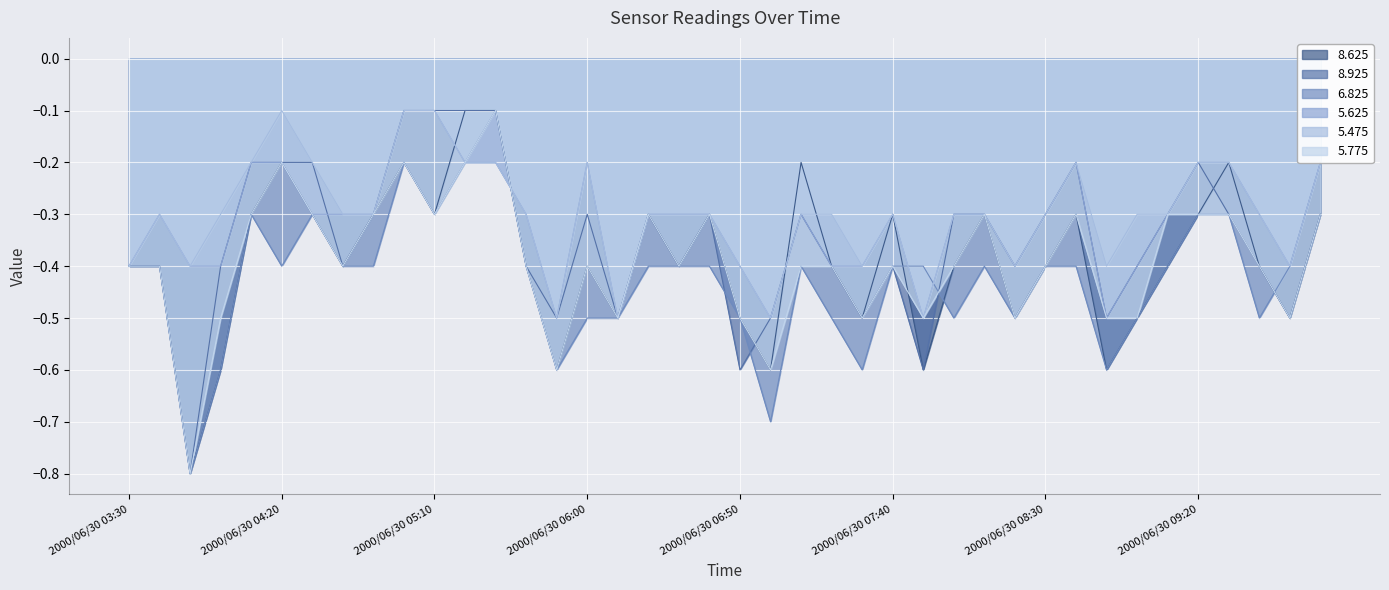

What is the value of the 8.925 point at the 4th from the left?

-0.4